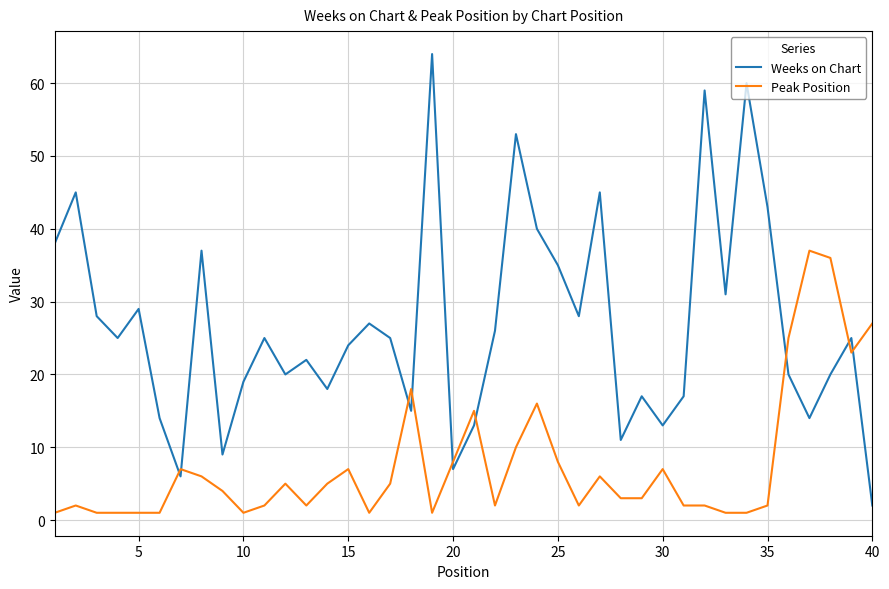

Which series has the largest total across all categories?

Weeks on Chart